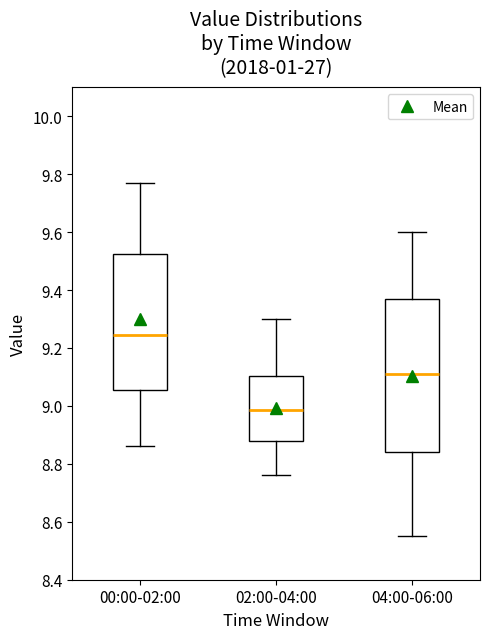

Which box's median line is the highest?

00:00-02:00